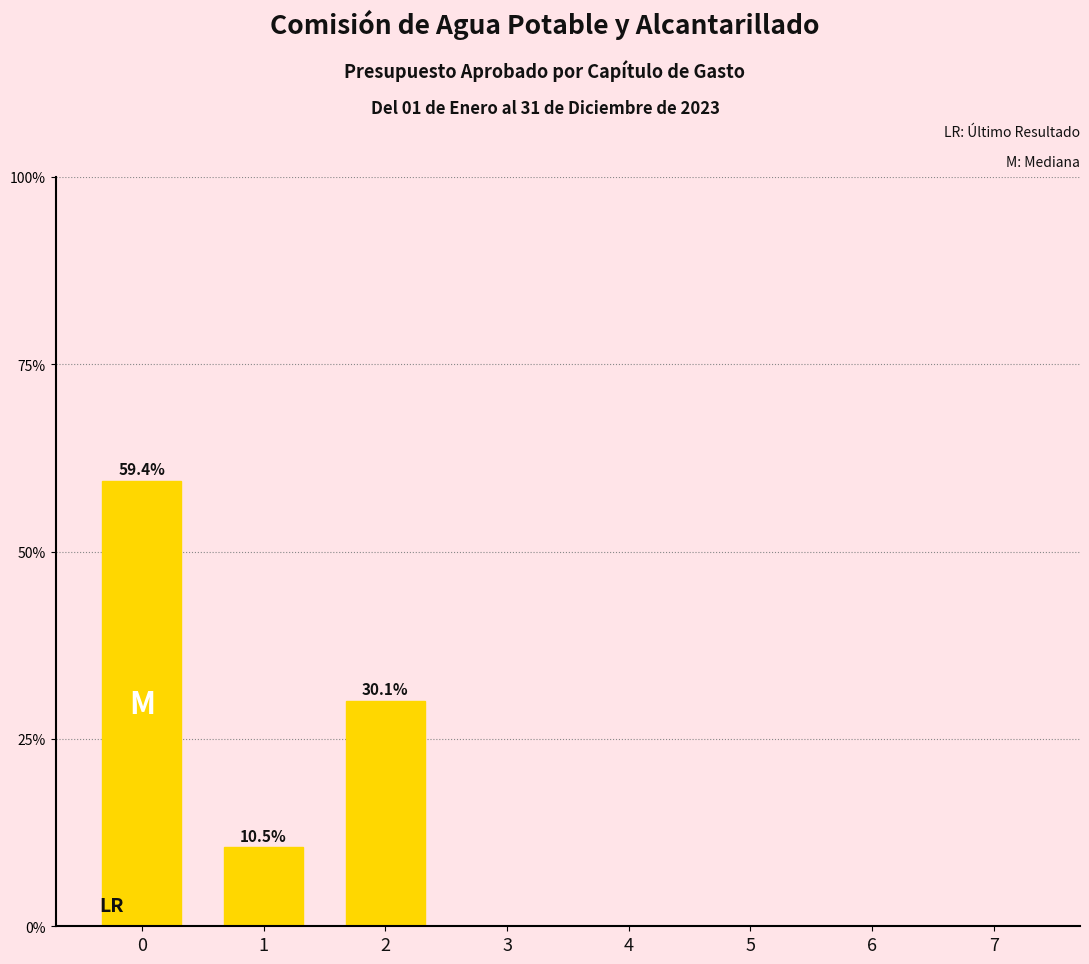

Reading left to right, extract all data points from this chart.

0=59.4	1=10.5	2=30.1	3=0.0	4=0.0	5=0.0	6=0.0	7=0.0